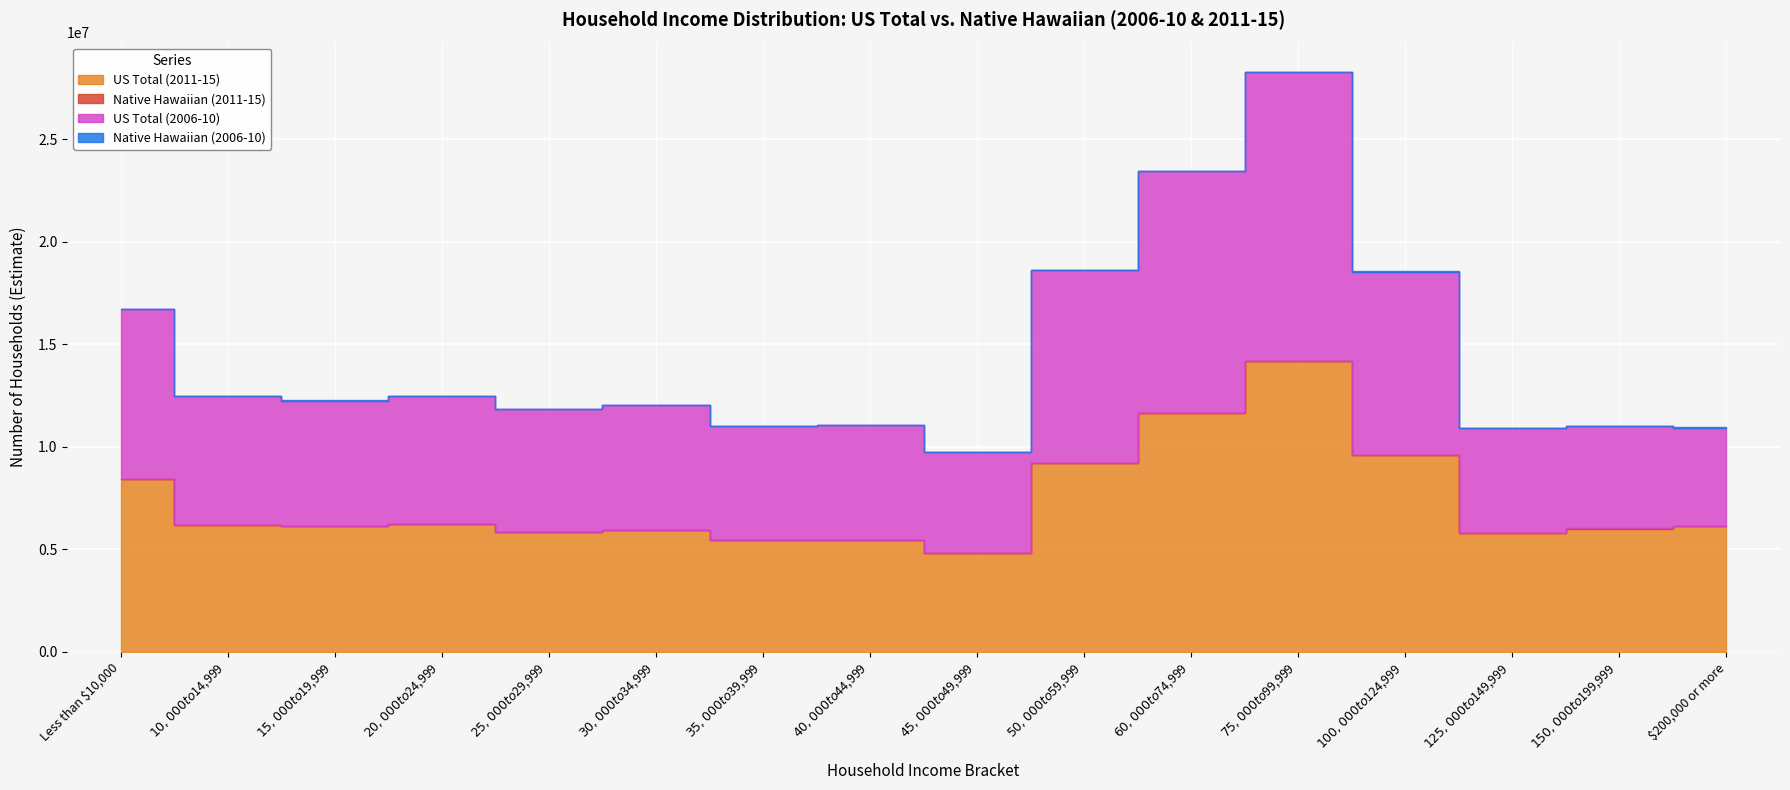

List the series in order of their peak value, lowest first.

Native Hawaiian (2011-15), Native Hawaiian (2006-10), US Total (2006-10), US Total (2011-15)